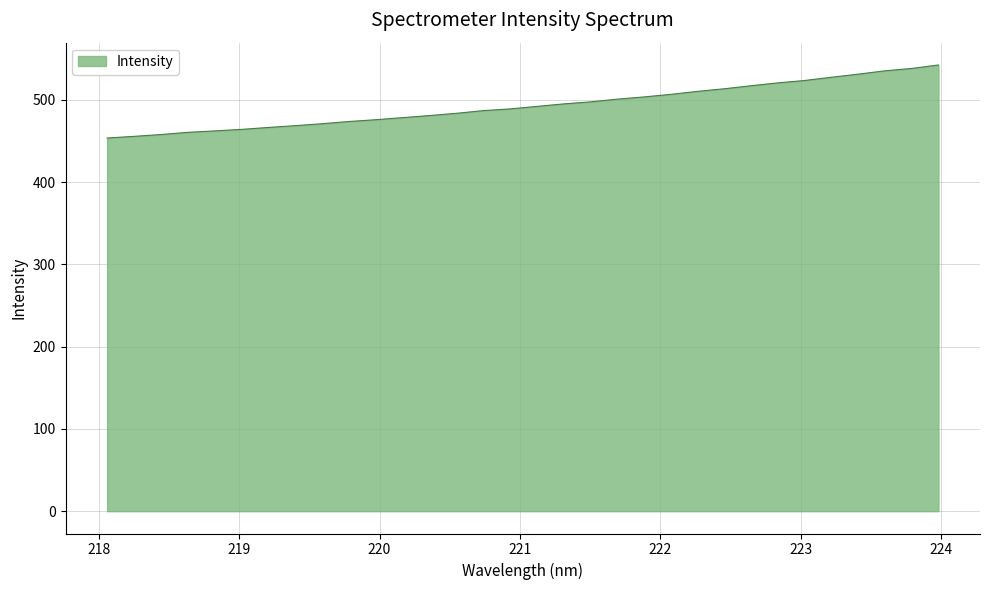

How many lines are shown in the chart?

1